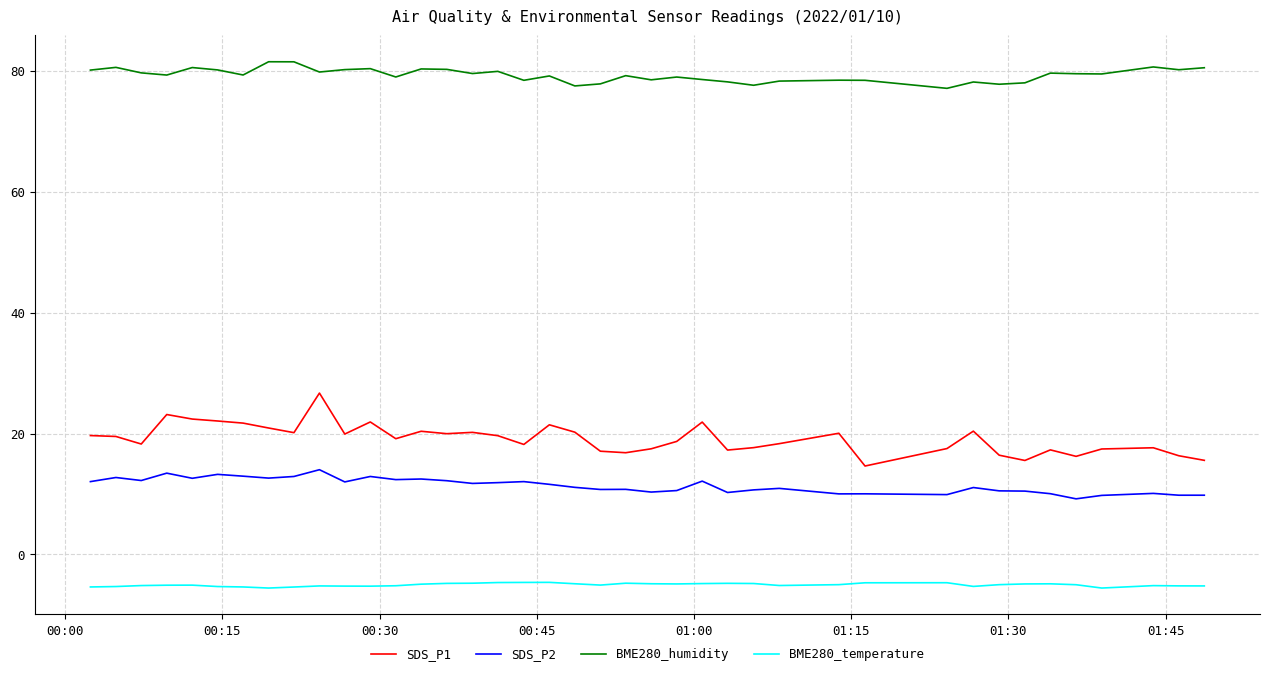

Rank the series by their maximum value, from lowest to highest.

BME280_temperature, SDS_P2, SDS_P1, BME280_humidity